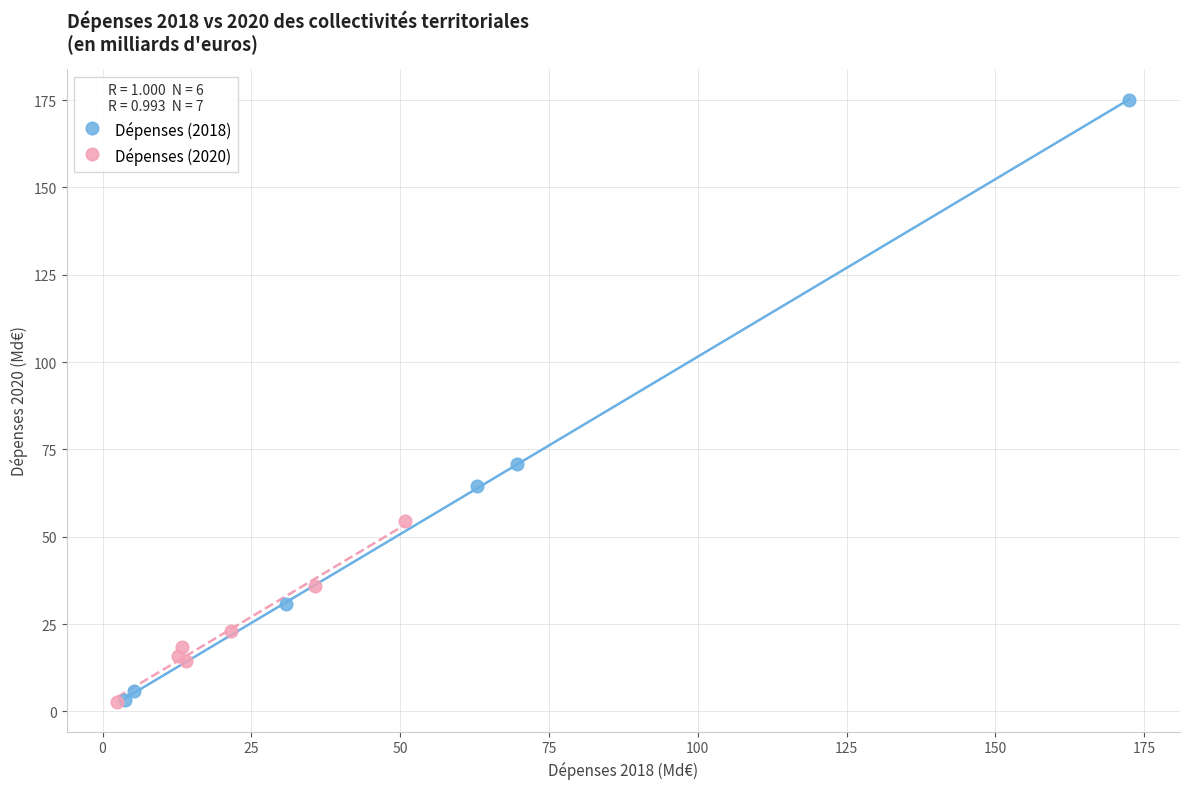

Which series has the largest Y range (max minus min)?

Dépenses (2018)